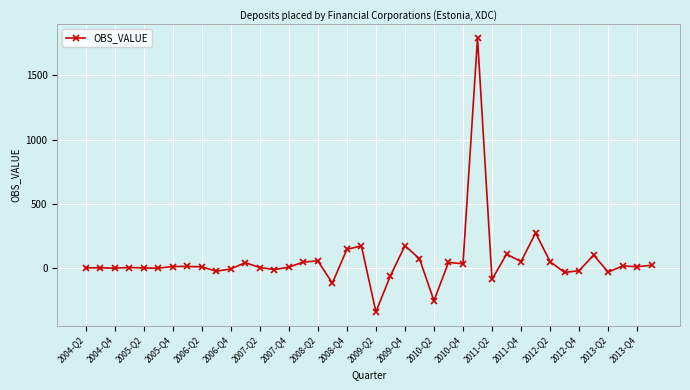

What is the value of the 17th point from the left?

54.1